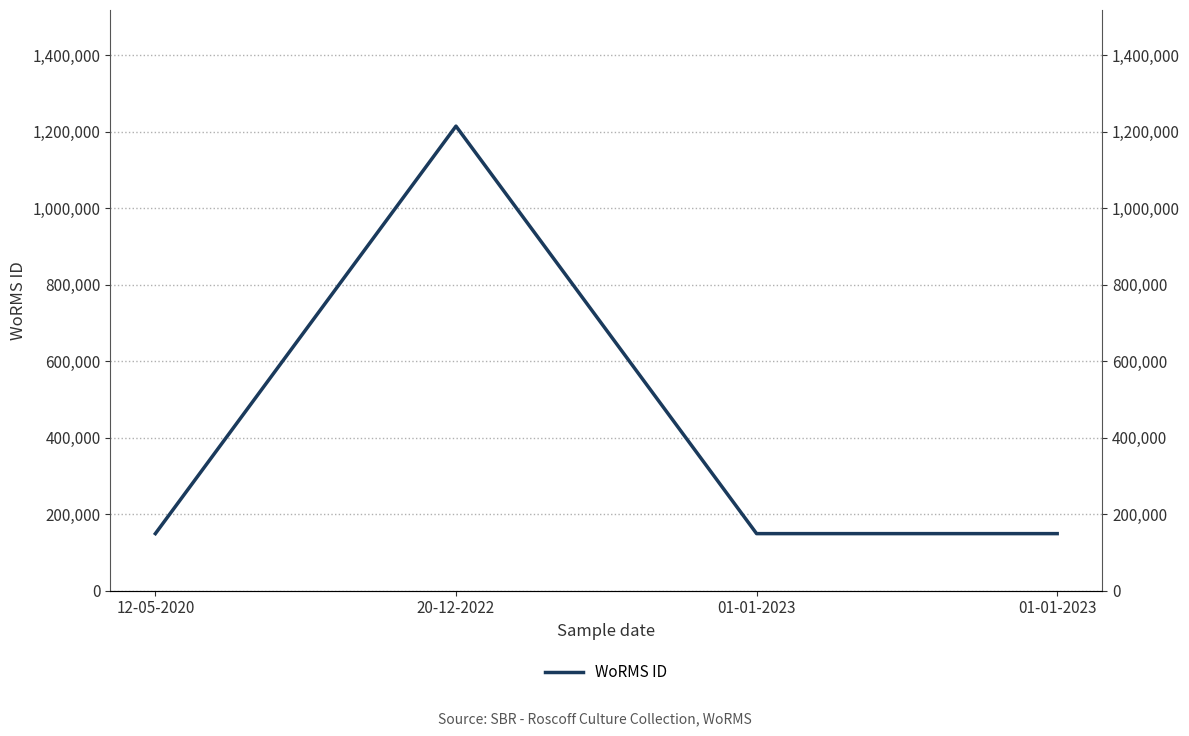

True or false: there are more than 1 points higher than both neighbors.

False